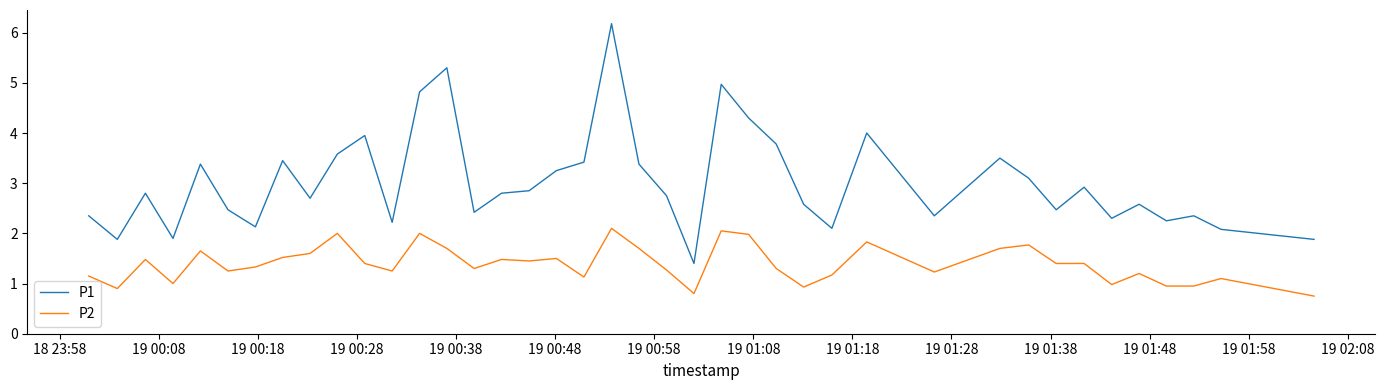

List the series in order of their peak value, highest first.

P1, P2